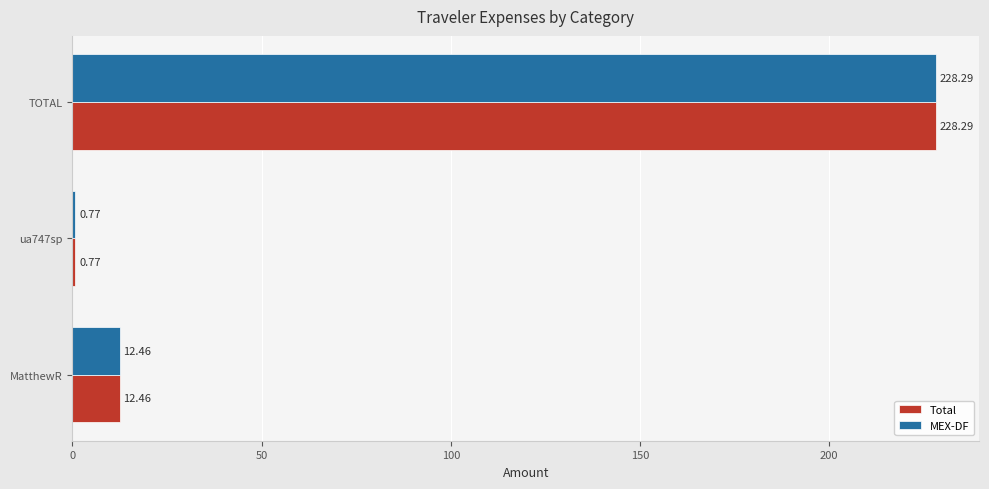

Which label corresponds to the smallest value in the chart?

ua747sp